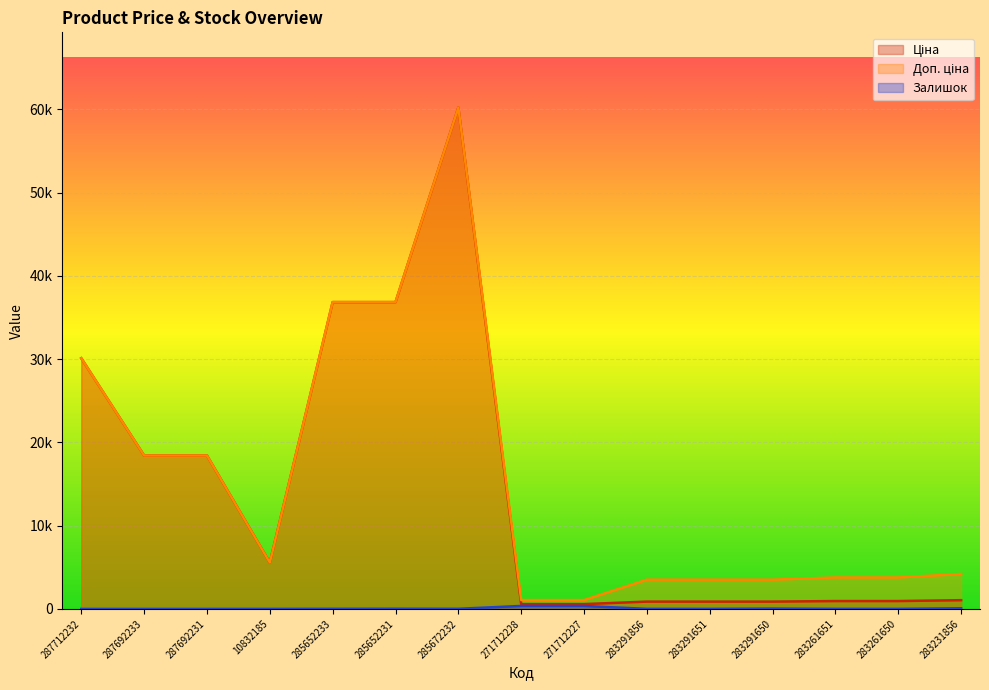

Is it true that Доп. ціна equals 32778.7 at 287692233?

False